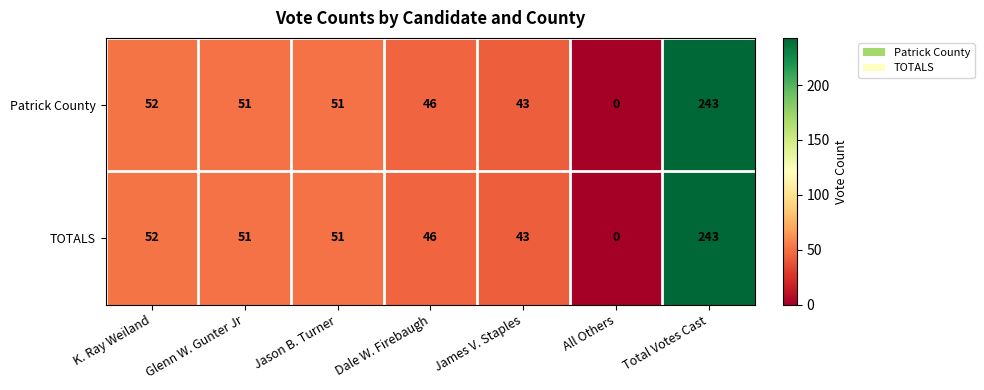

Is it true that Patrick County equals 43 at James V. Staples?

True